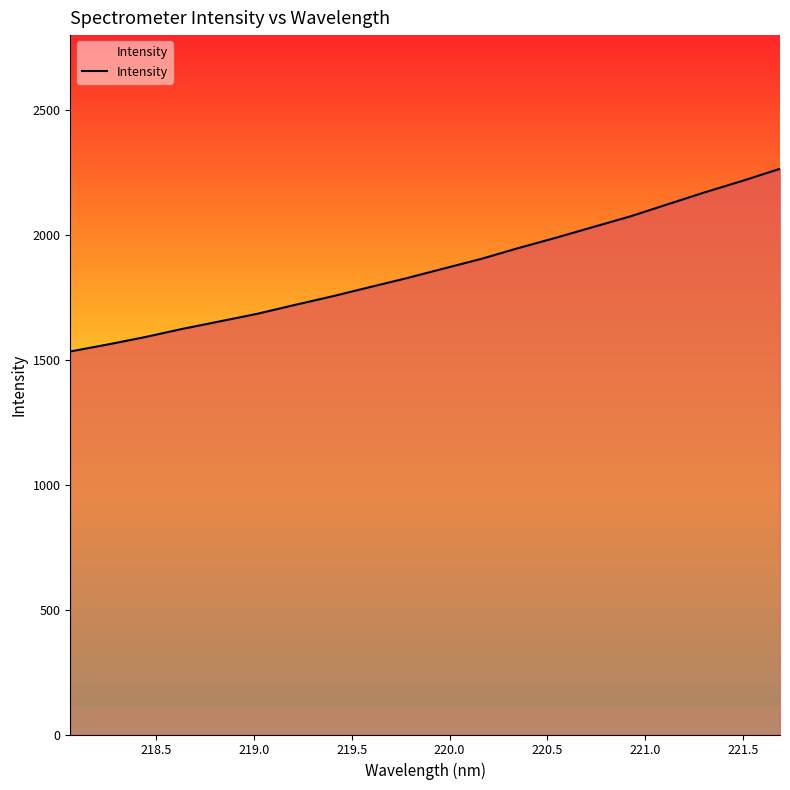

What is the maximum value shown in the chart?

2264.8